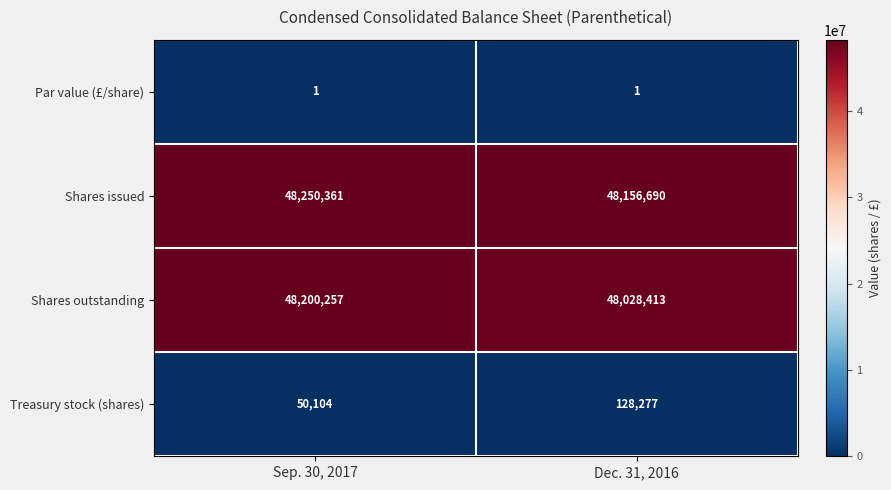

What is the approximate value of Shares outstanding at Sep. 30, 2017, to the nearest 50?

48200250